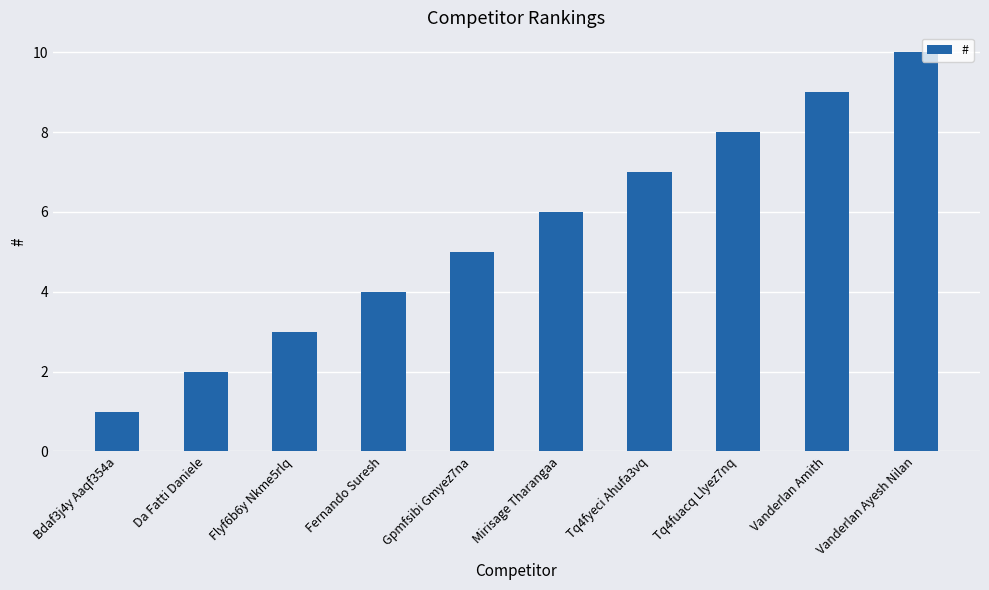

What is the label of the 8th bar from the left?

Tq4fuacq Llyez7nq